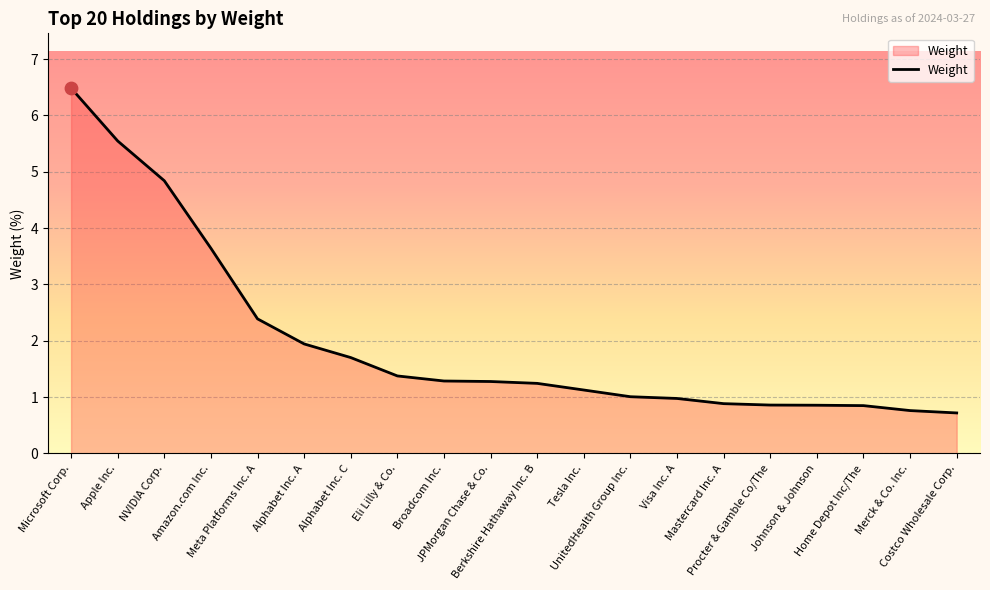

Which has a higher value, UnitedHealth Group Inc. or Microsoft Corp.?

Microsoft Corp.